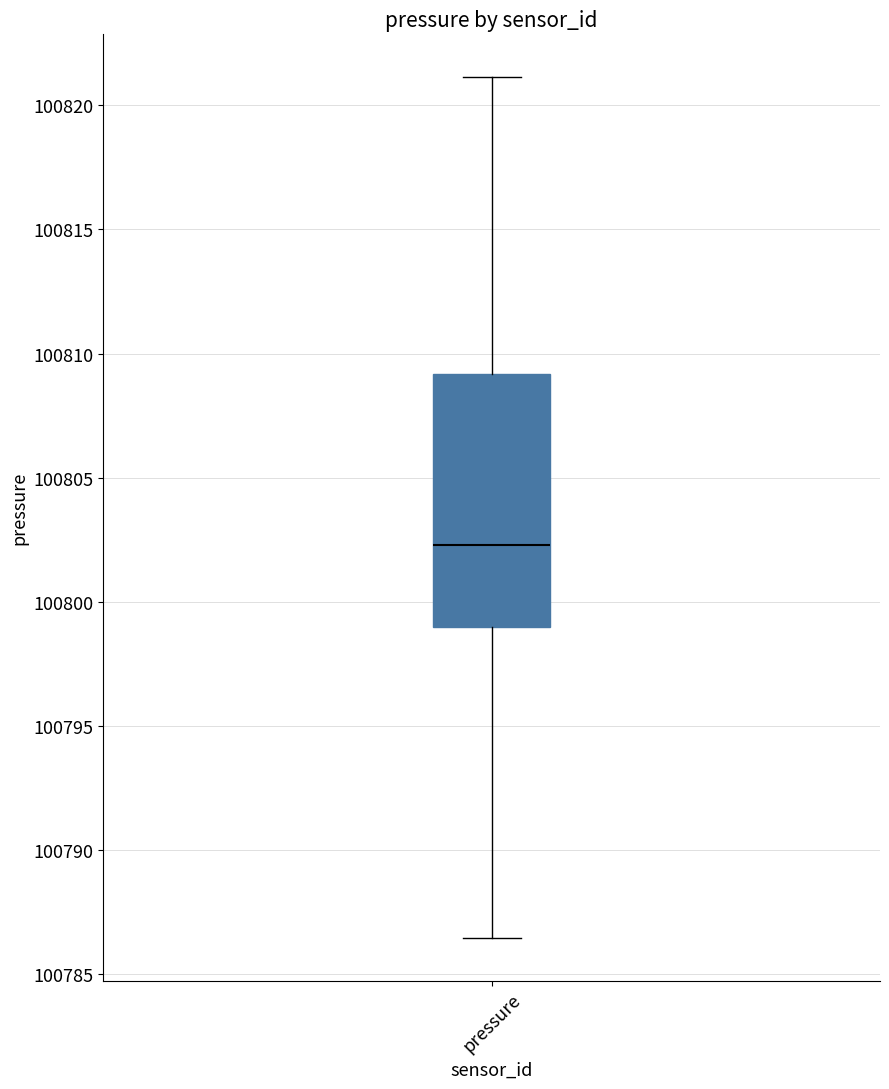

Read this box plot against the y-axis: the position of the median line, the range covered by the box, and the ends of both whiskers. The values are not printed on the chart, so give them approximately, as read against the axis.

median 100802.5, box 100799.0 to 100809.0, whiskers 100786.5 to 100821.0